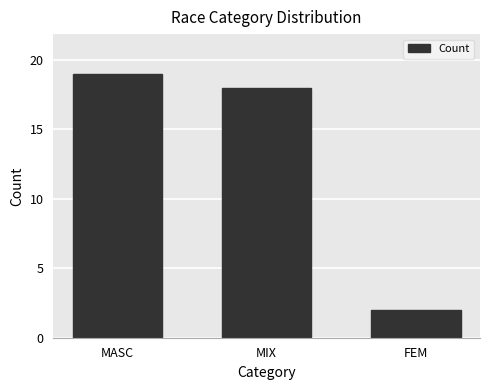

What is the difference between the maximum and minimum values?

17